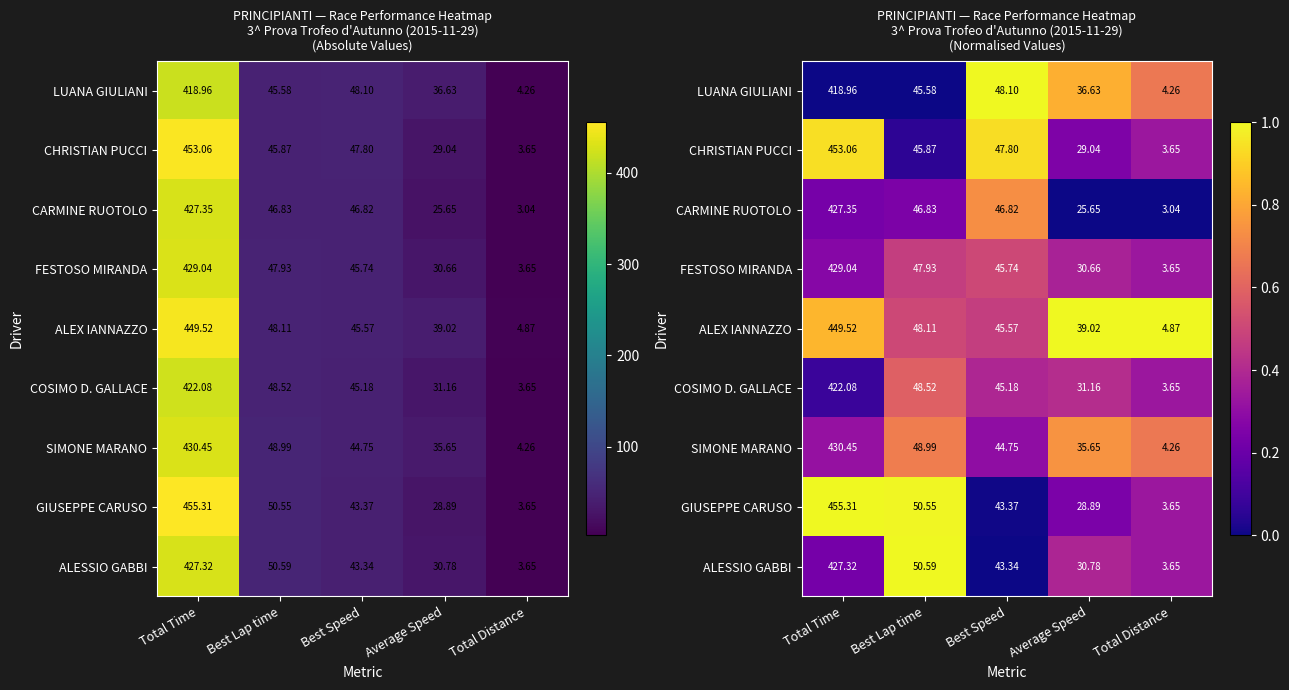

Rank the series at Average Speed from highest to lowest value.

ALEX IANNAZZO, LUANA GIULIANI, SIMONE MARANO, COSIMO D. GALLACE, ALESSIO GABBI, FESTOSO MIRANDA, CHRISTIAN PUCCI, GIUSEPPE CARUSO, CARMINE RUOTOLO